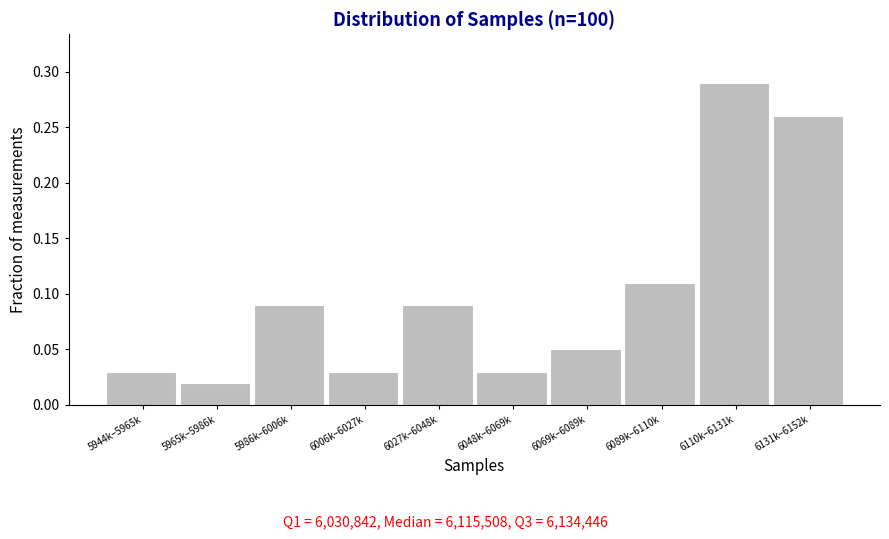

Which category has the lowest value across all series?

5965k–5986k